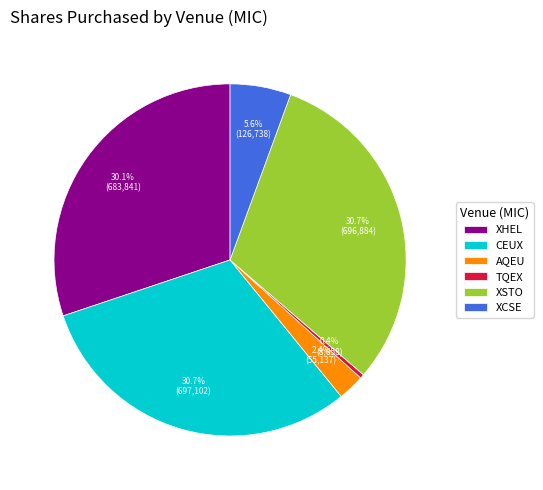

Which has a higher value, CEUX or XHEL?

CEUX